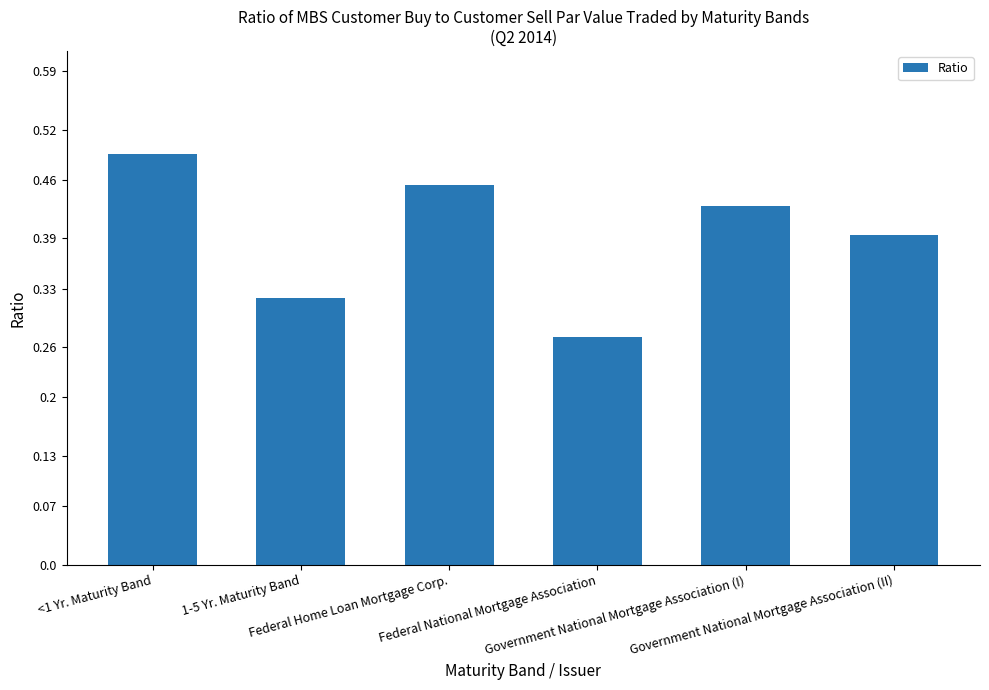

Count the values in the range 0 to 1.

6